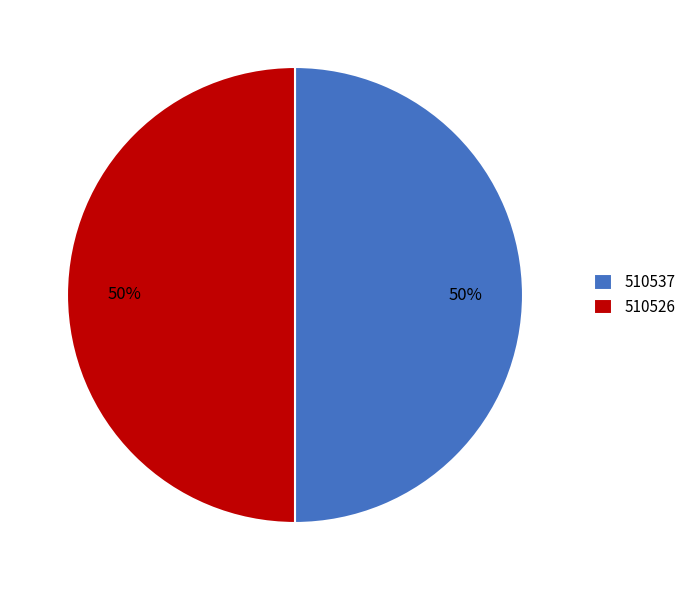

Approximately how many times larger is the value at 510537 compared to 510526?

1.0